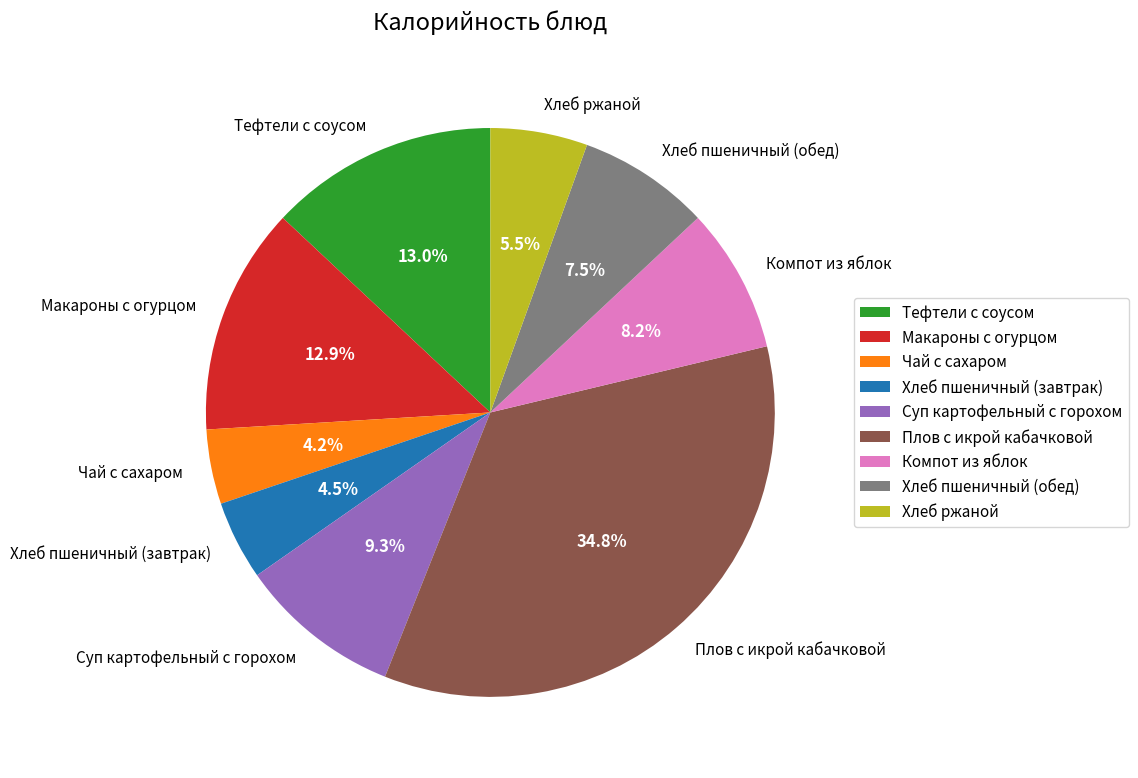

True or false: Чай с сахаром accounts for 15% of the total.

False